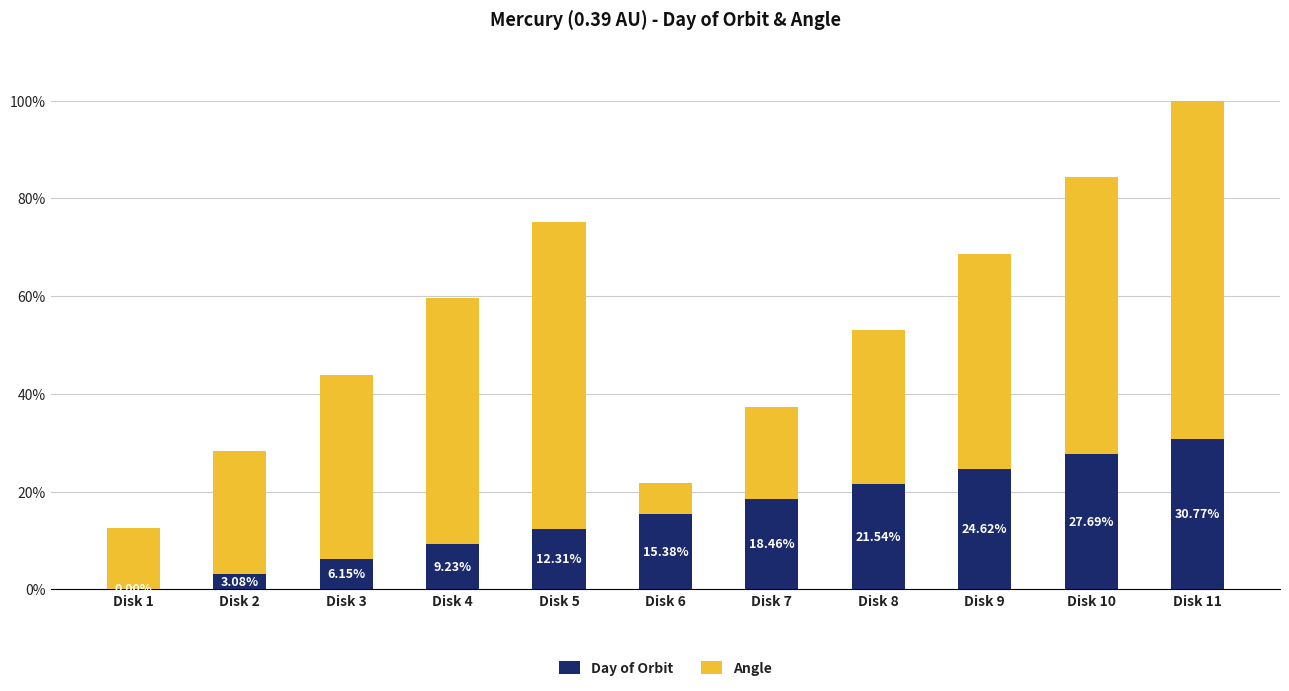

Which series changed the most between Disk 9 and Disk 10?

Angle